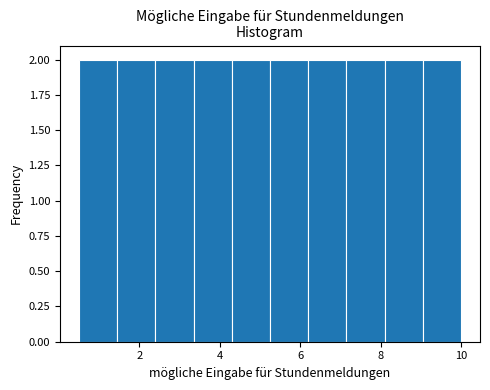

Reading left to right, transcribe this chart: for each bar, give the range it covers on the x-axis and its height. Neither the bar edges nor the heights are printed on the chart, so give them approximately, as read against the axes.

0.50 to 1.45: 2
1.45 to 2.40: 2
2.40 to 3.35: 2
3.35 to 4.30: 2
4.30 to 5.25: 2
5.25 to 6.20: 2
6.20 to 7.15: 2
7.15 to 8.10: 2
8.10 to 9.05: 2
9.05 to 10.00: 2